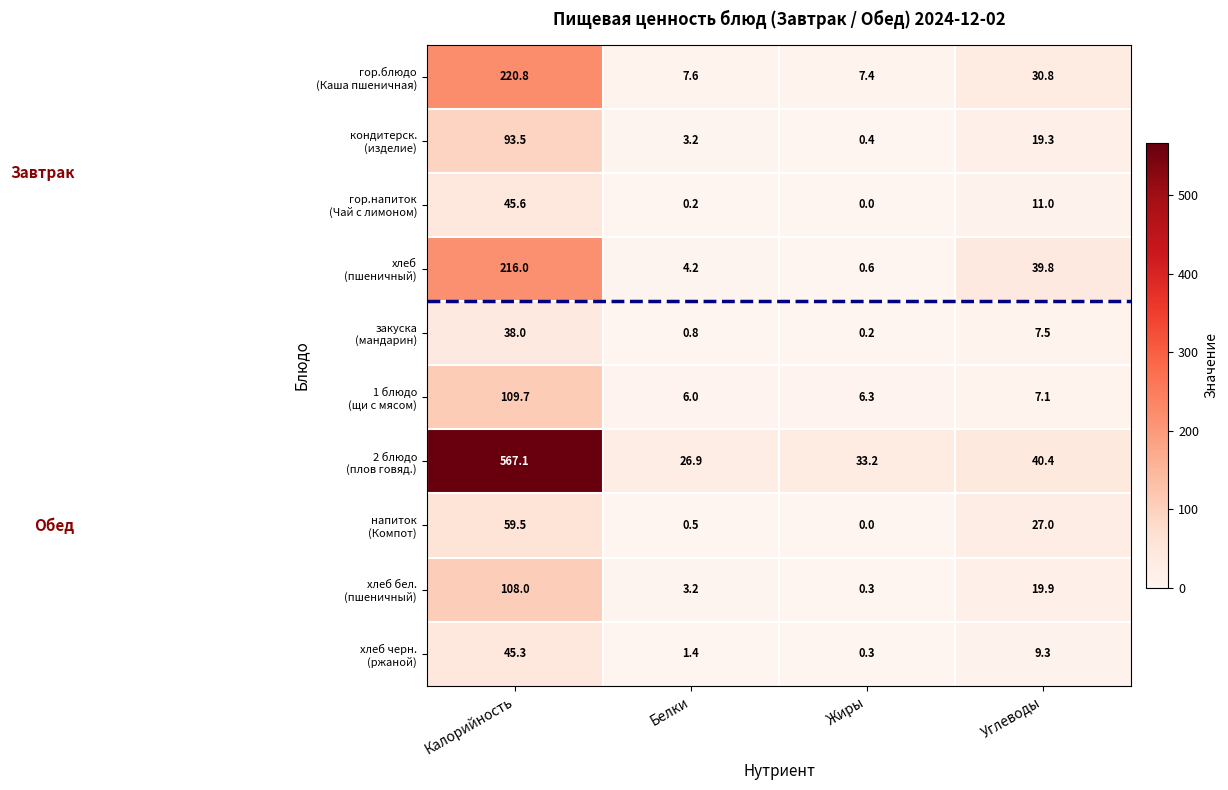

At which category is the sum across all series the highest?

Калорийность